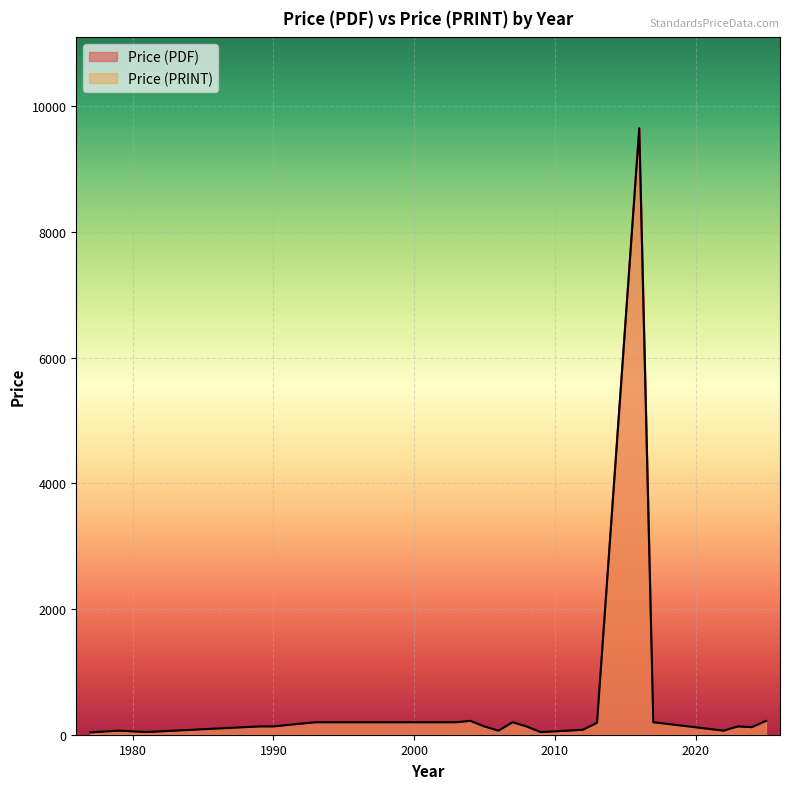

Is the value of Price (PRINT) at 2003 greater than the value of Price (PDF) at 2024?

No